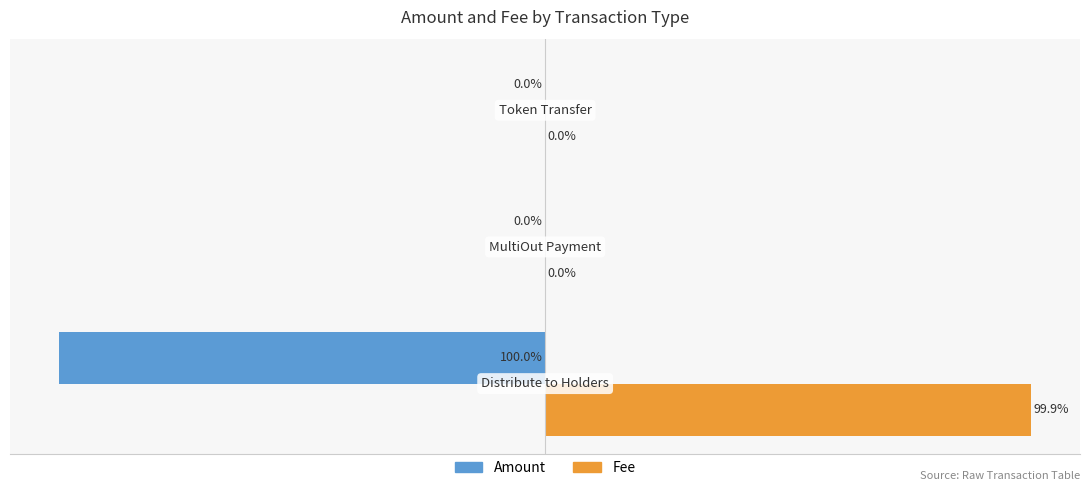

Which series has the largest total across all categories?

Fee